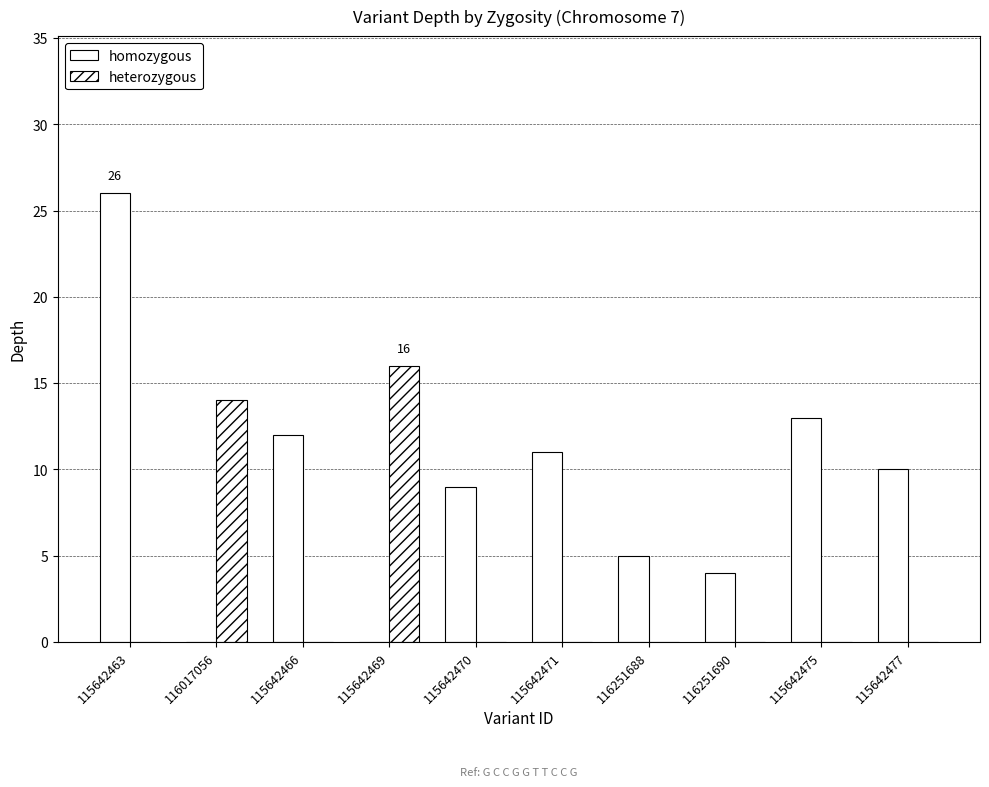

Where is heterozygous nearest to the value 8?

116017056